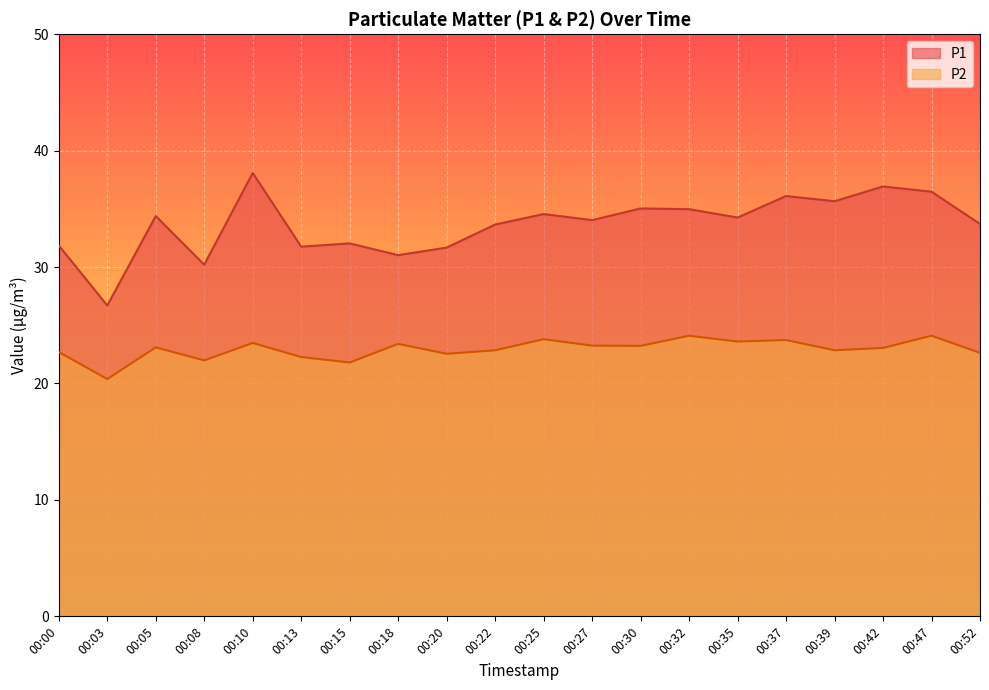

The P1 series shows 34.0 at 00:27. True or false?

True